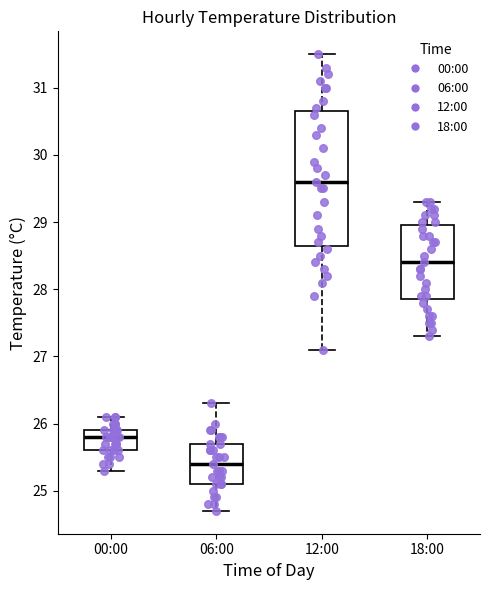

Which box has the highest median line?

12:00